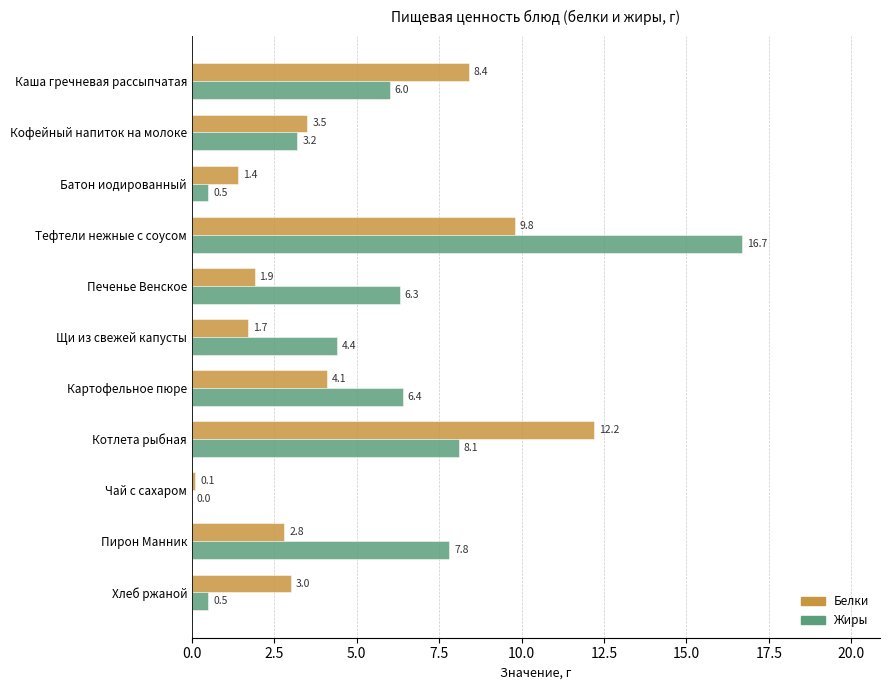

Is it true that Белки equals 1.0 at Печенье Венское?

False